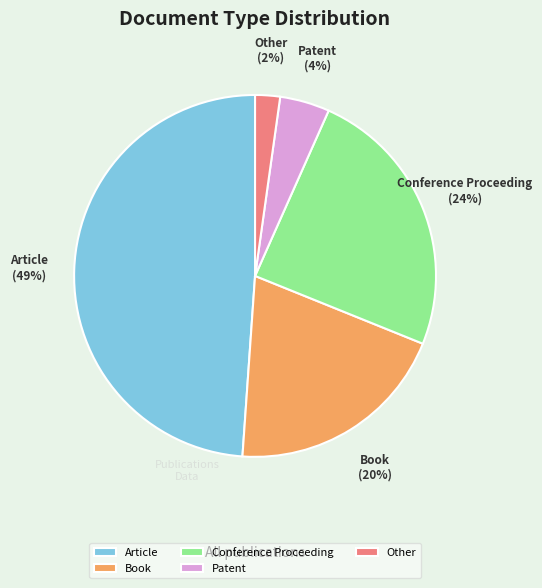

Count the number of slices in the pie.

5